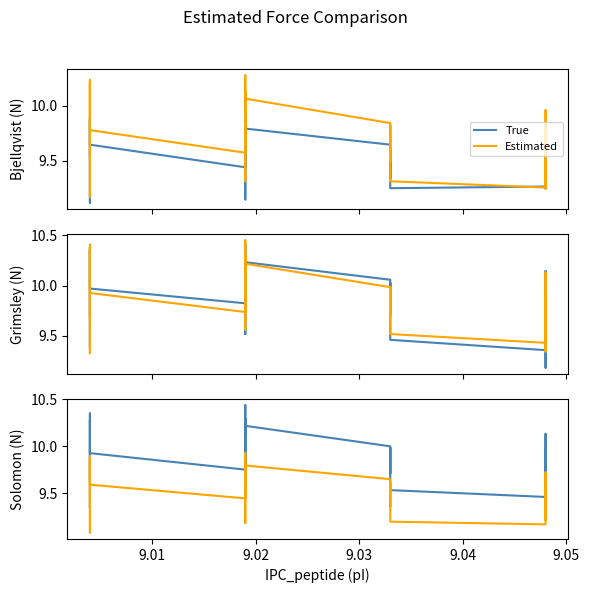

What is the difference between the maximum and minimum values in the True series?

1.1